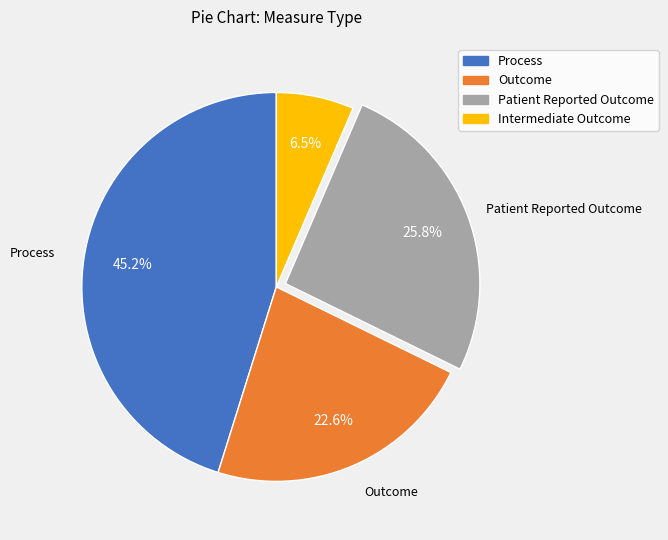

Count the number of slices in the pie.

4